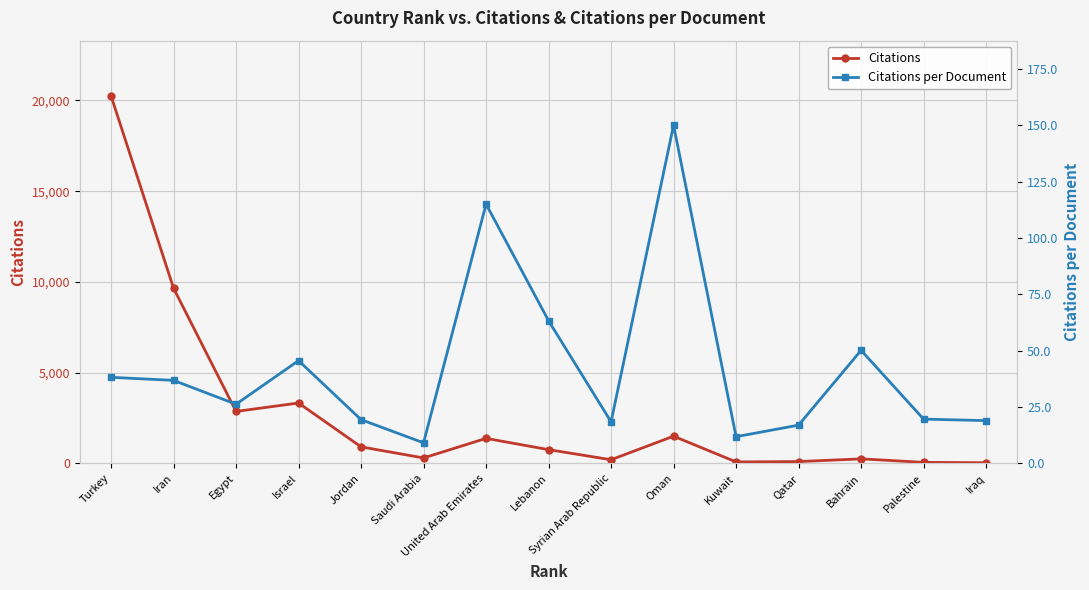

What is the sum of the Citations values at Lebanon and Saudi Arabia?

1062.0